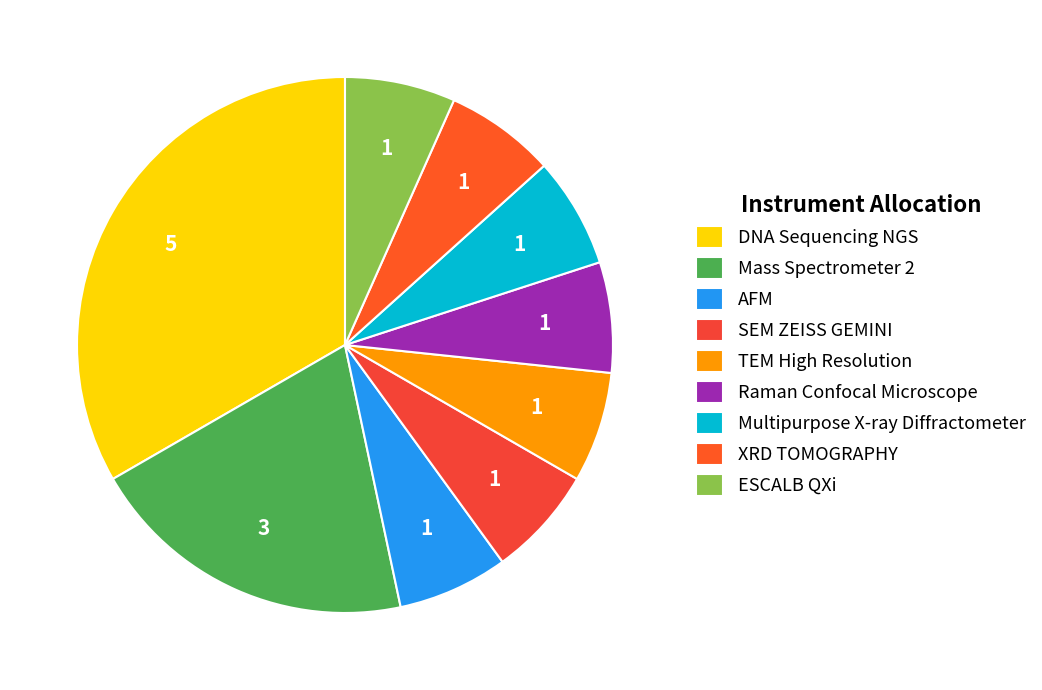

To the nearest percent, what portion does DNA Sequencing NGS represent?

33%